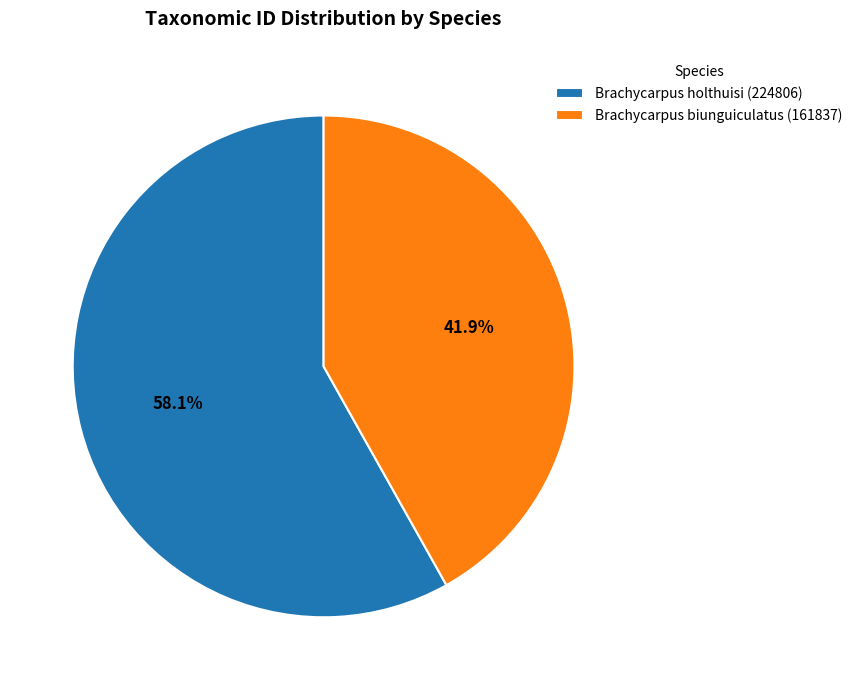

Which category has the smallest portion of the pie?

Brachycarpus biunguiculatus (161837)